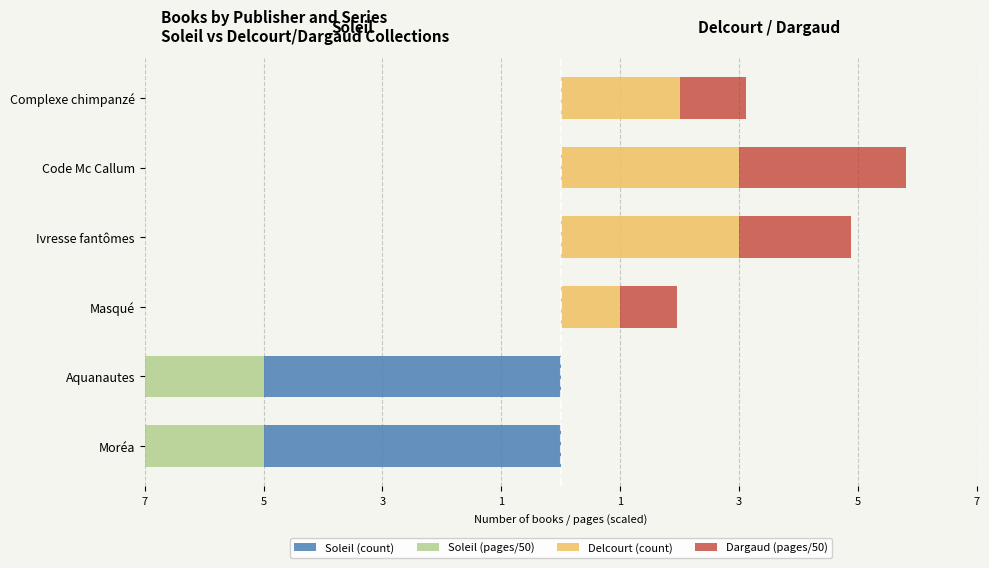

Is the value of Delcourt (count) at Moréa greater than the value of Soleil (pages/50) at Masqué?

No